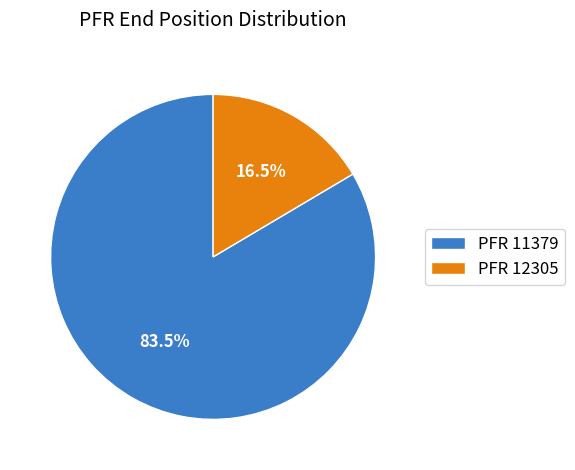

What is the total percentage of PFR 12305 and PFR 11379?

100.0%